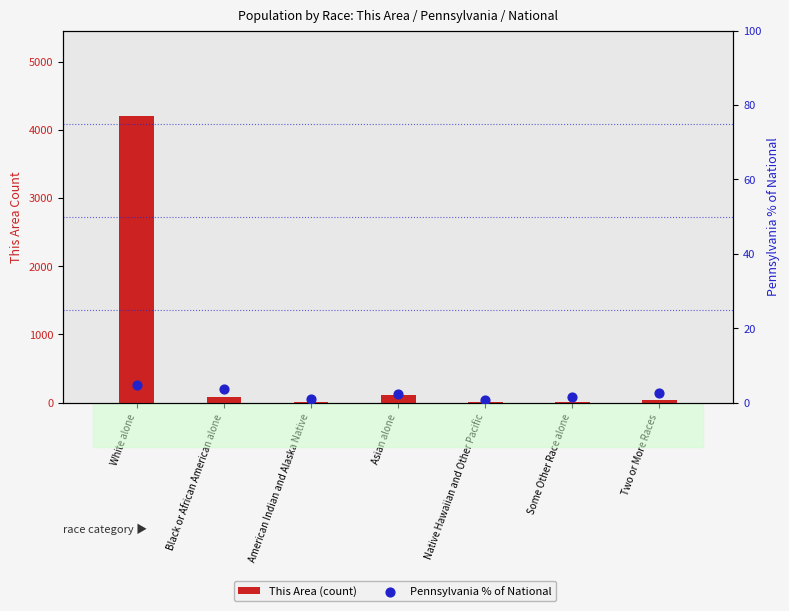

At which category is the sum across all series the highest?

White alone